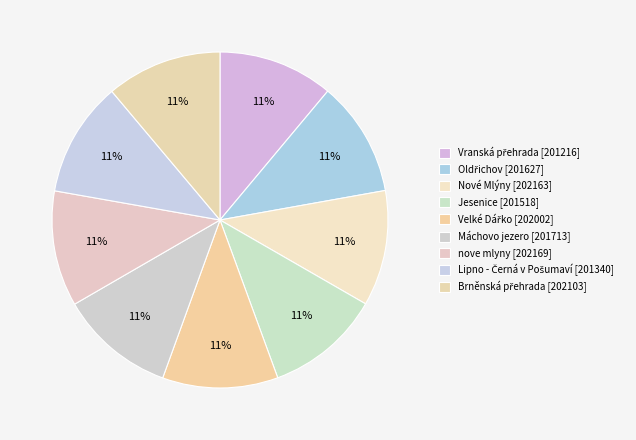

To the nearest percent, what portion does Velké Dářko represent?

11%